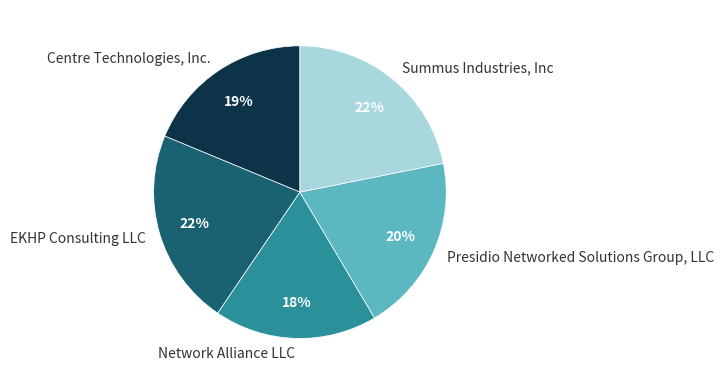

To the nearest percent, what is the difference between the largest and smallest slice percentages?

4%